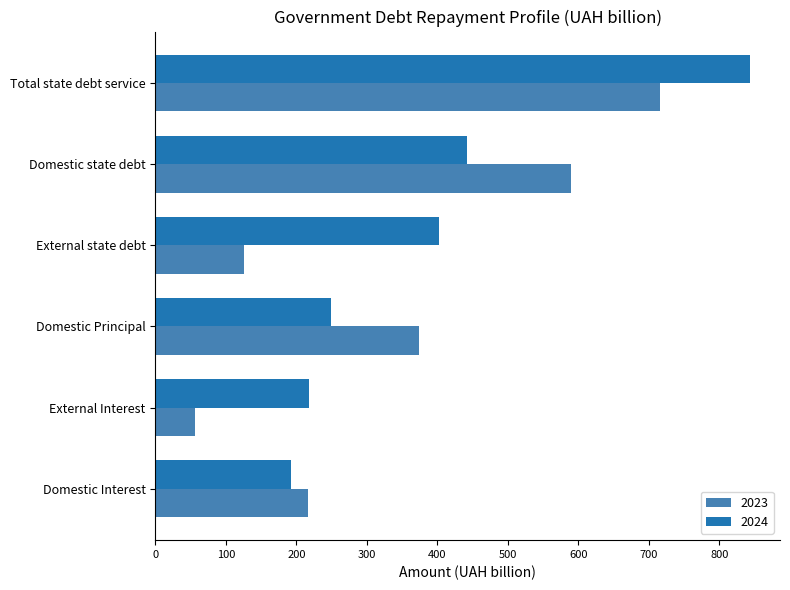

Which category has the lowest value in the 2024 series?

Domestic Interest